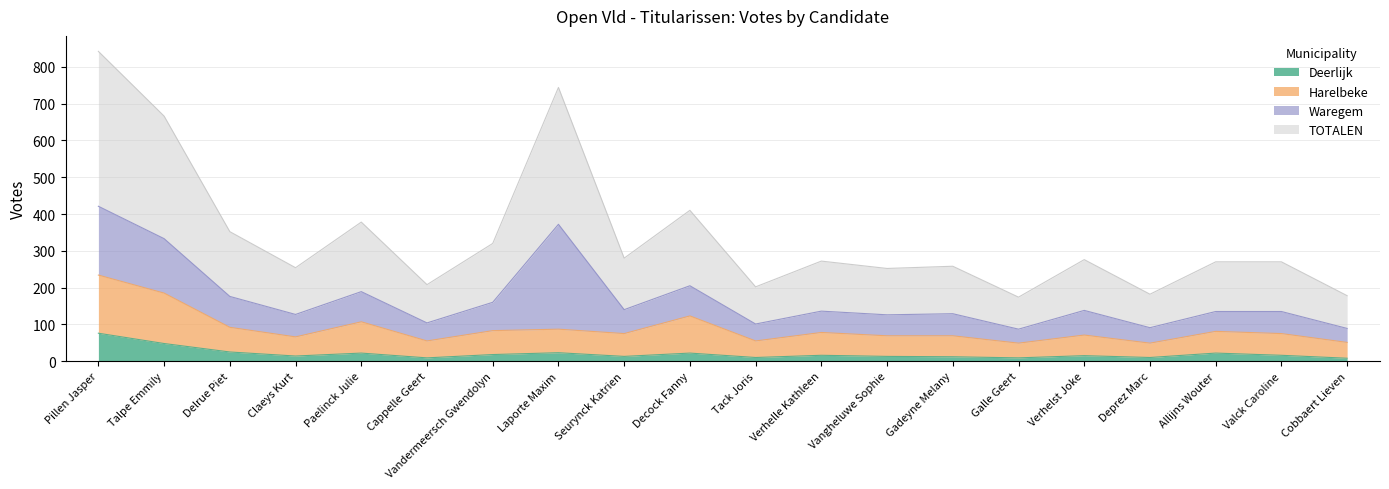

Between Talpe Emmily and Allijns Wouter, which series saw the biggest shift?

TOTALEN